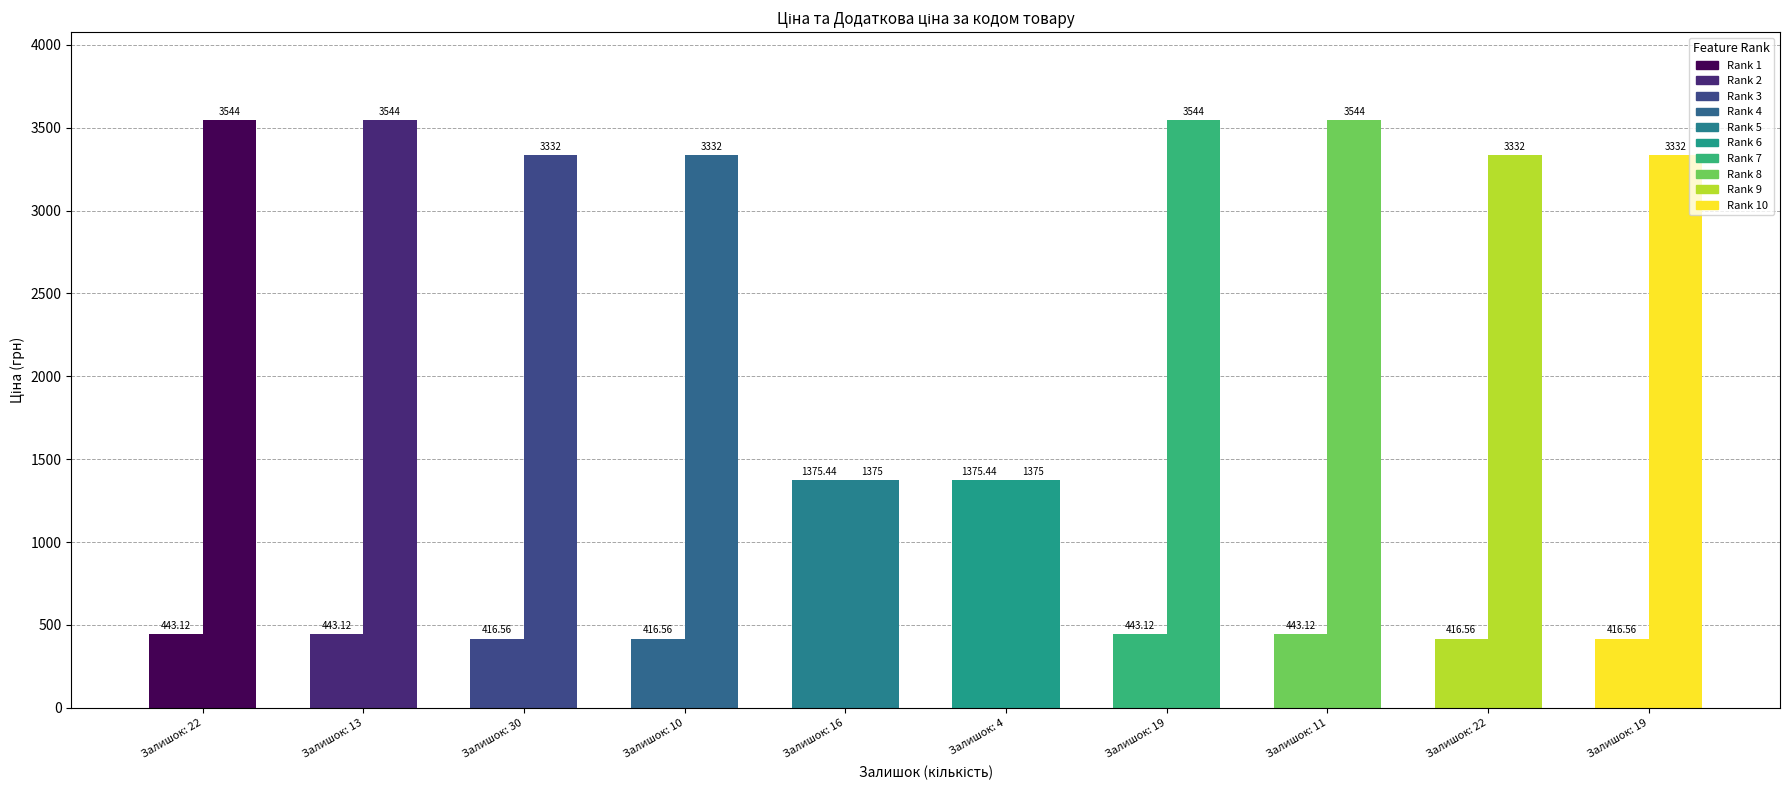

Which series has the largest range (max minus min)?

Доп. ціна